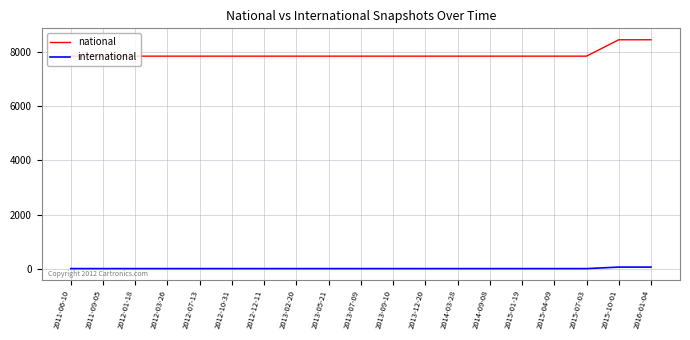

Which series has the widest spread of values?

national